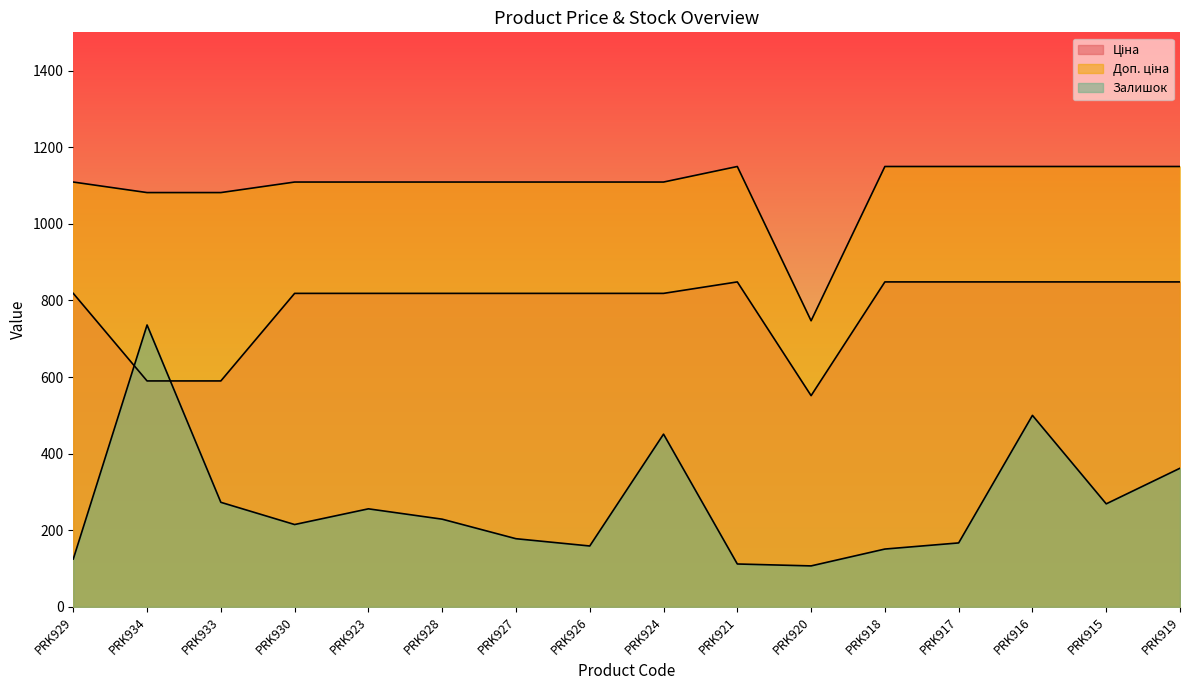

The Залишок series shows 178.0 at PRK927. True or false?

True